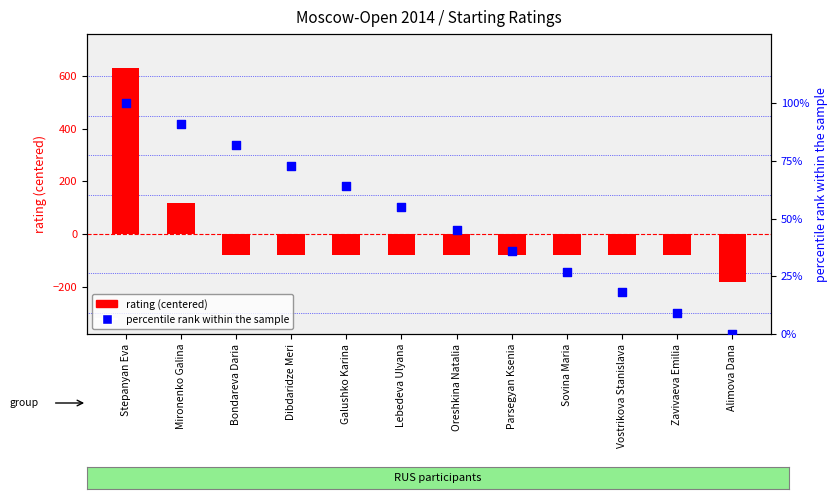

Which series has the widest spread of Y values?

rating (centered)